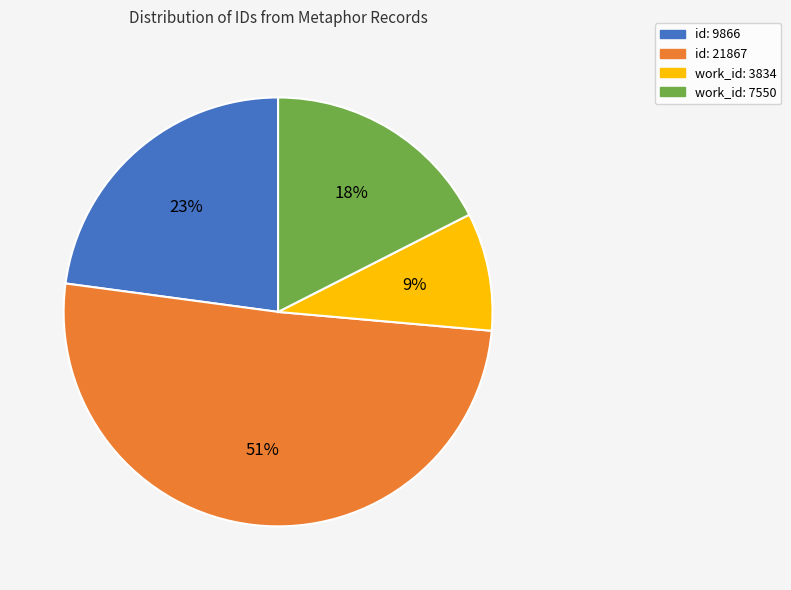

To the nearest percent, what is the combined percentage of work_id: 3834 and id: 9866?

32%